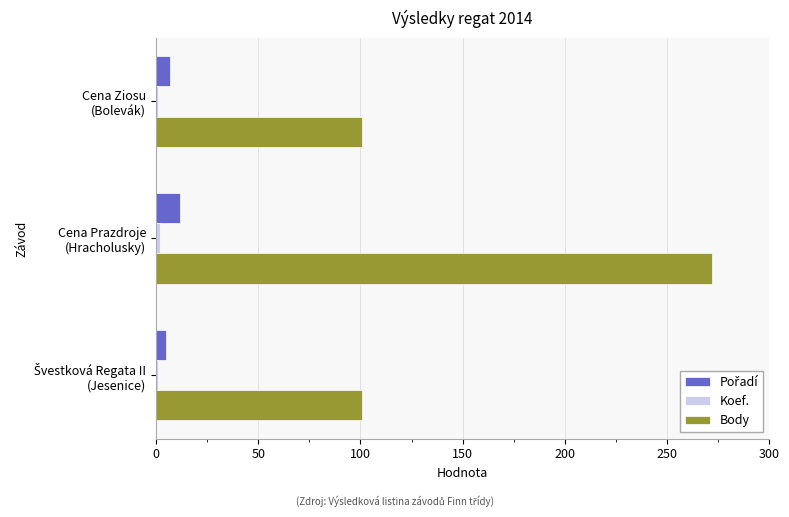

What is the average value of the Body series?

158